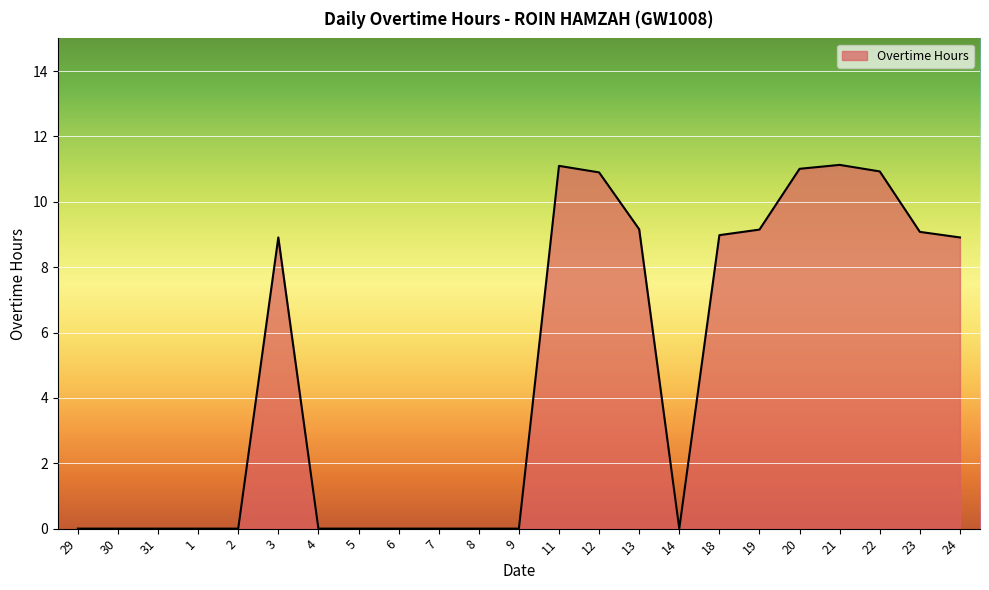

What is the maximum value shown in the chart?

11.1